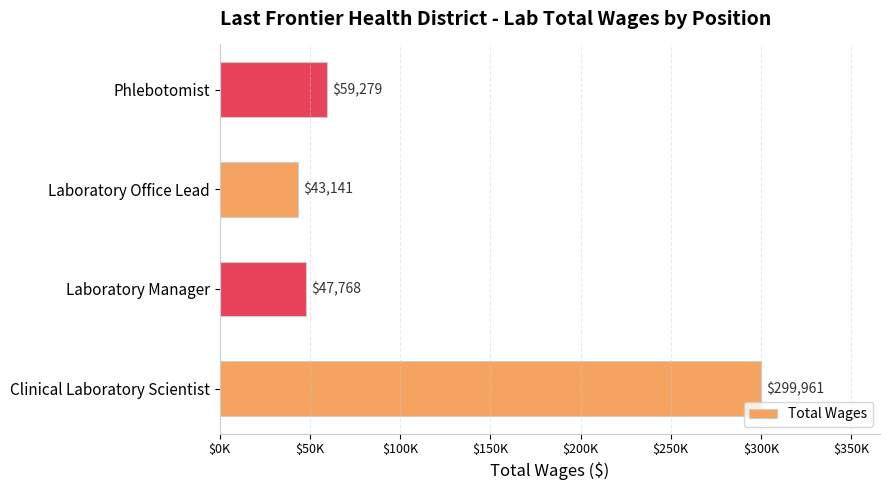

Does the chart contain any negative values?

No